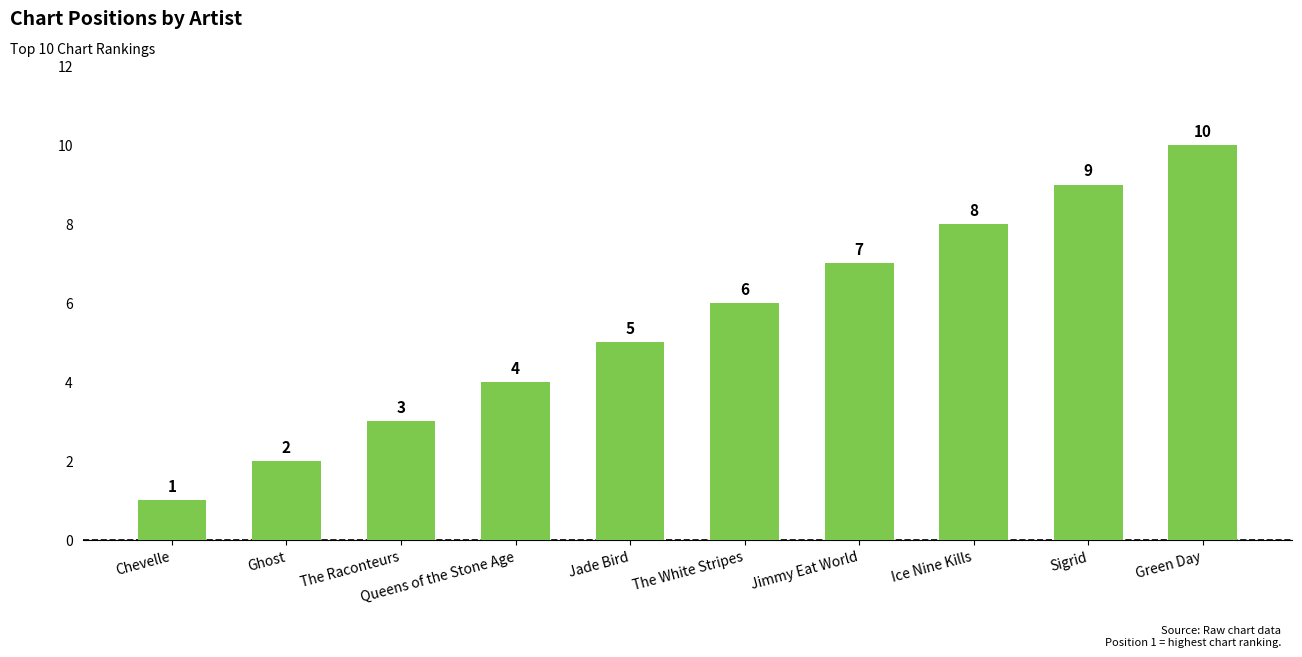

The value at Chevelle is 1. True or false?

True